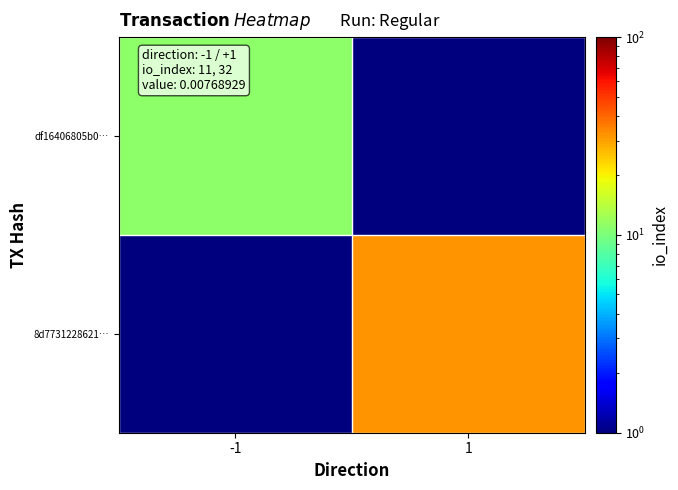

At 1, list the series in order from largest to smallest.

8d7731228621…, df16406805b0…